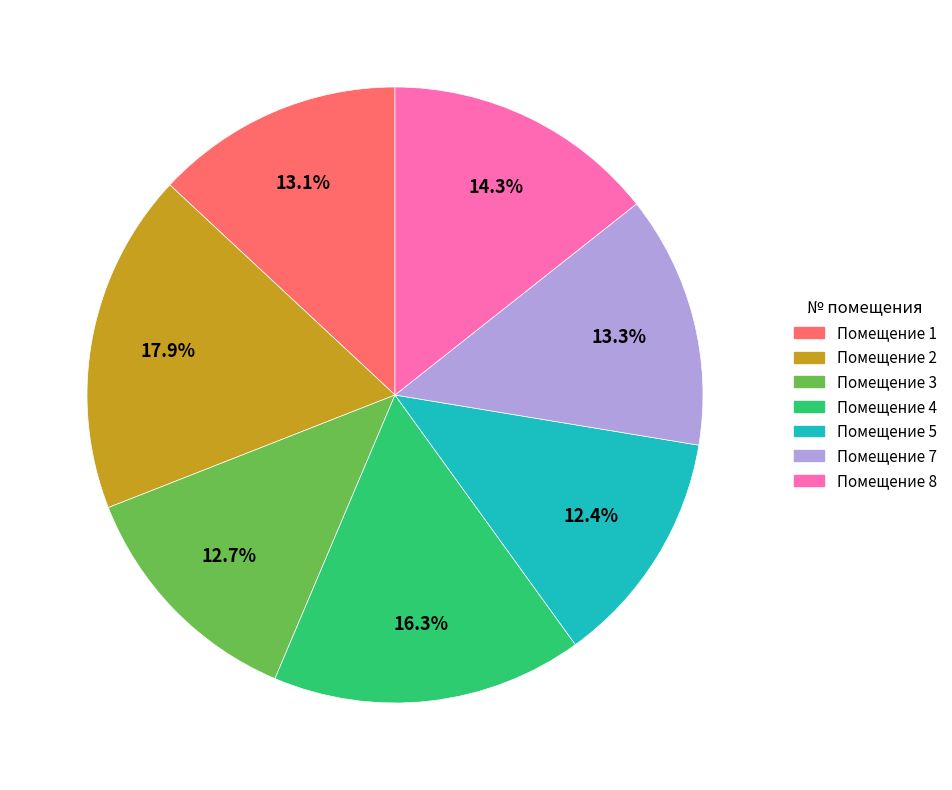

To the nearest percent, what is the average slice percentage?

14%